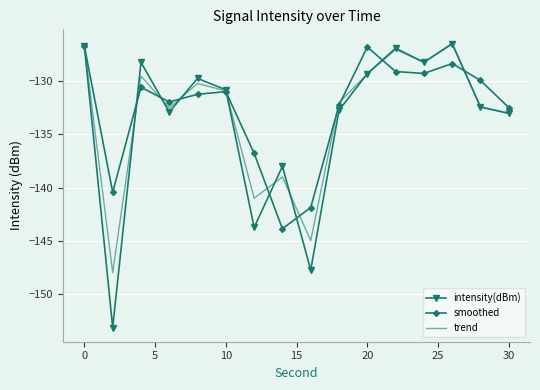

Which series has the largest range (max minus min)?

intensity(dBm)